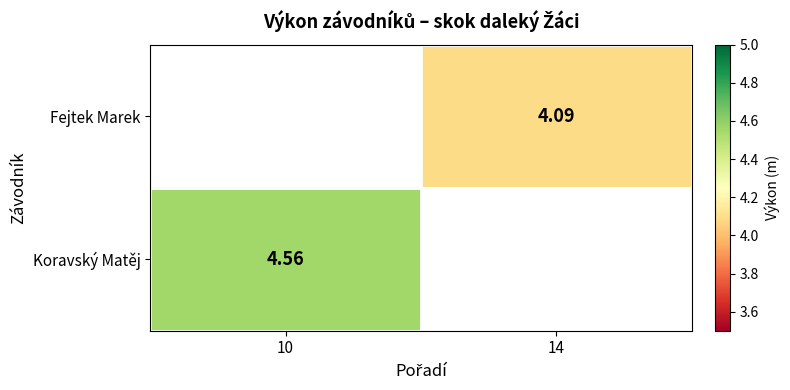

Which category has the highest value in the Koravský Matěj series?

10